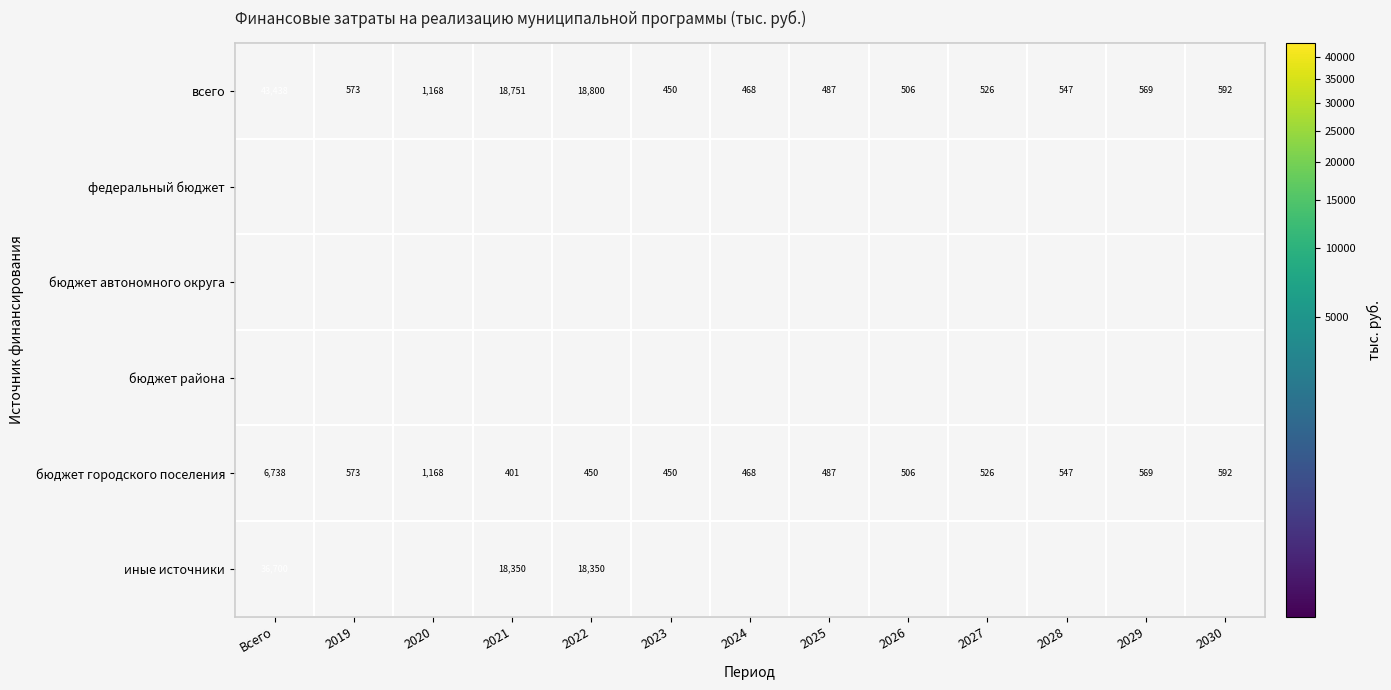

How many data points in бюджет городского поселения are less than 526?

6